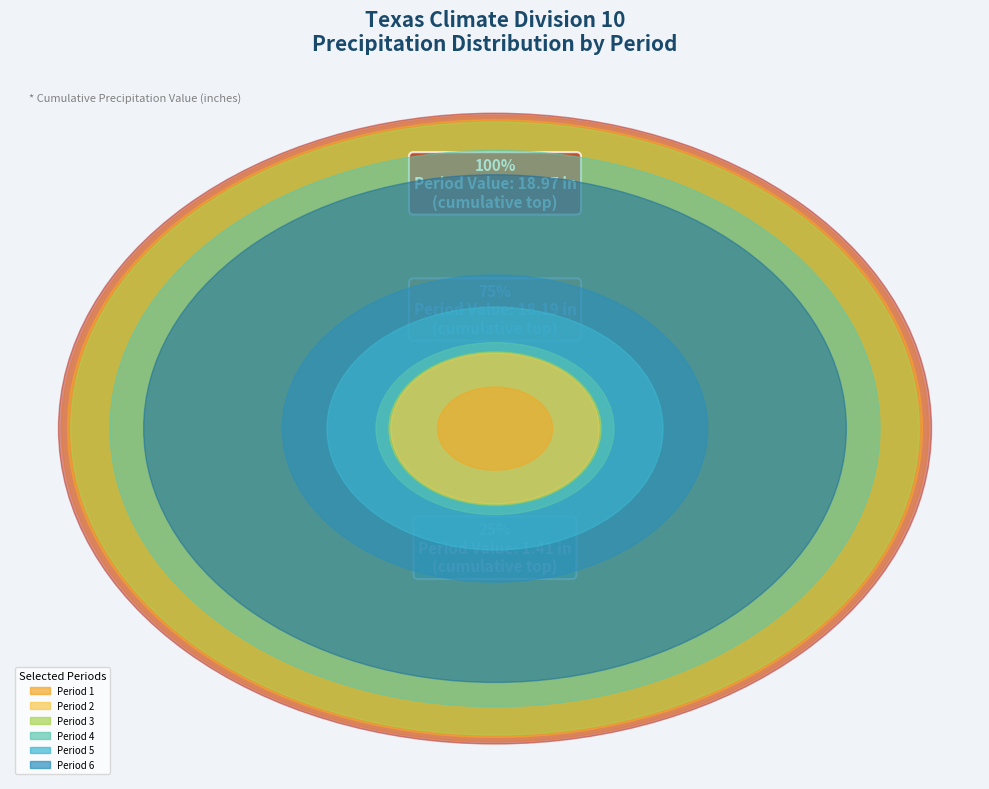

Count the number of slices in the pie.

12